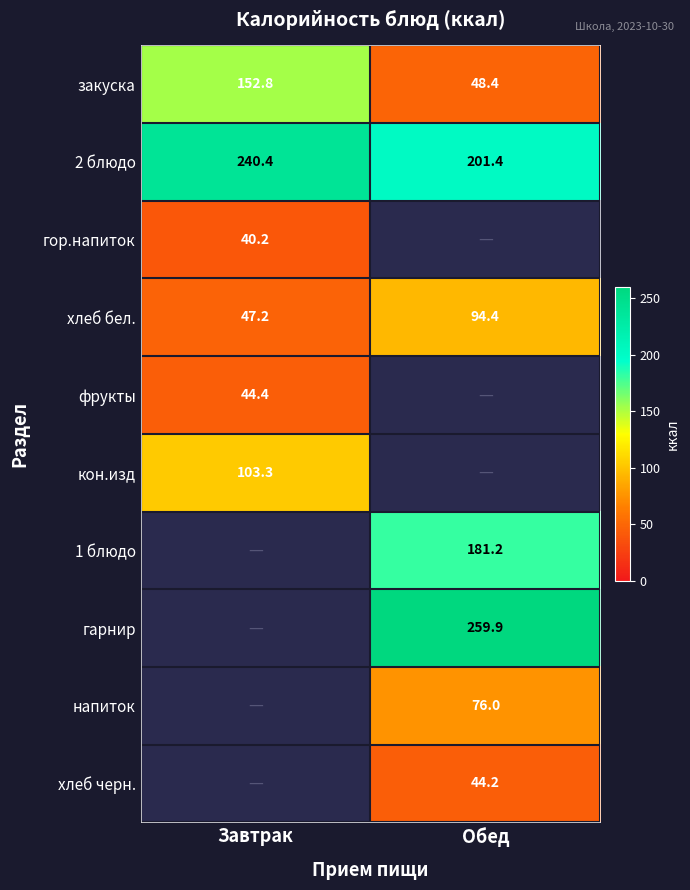

List the labels in order of хлеб бел. value, smallest first.

Завтрак, Обед